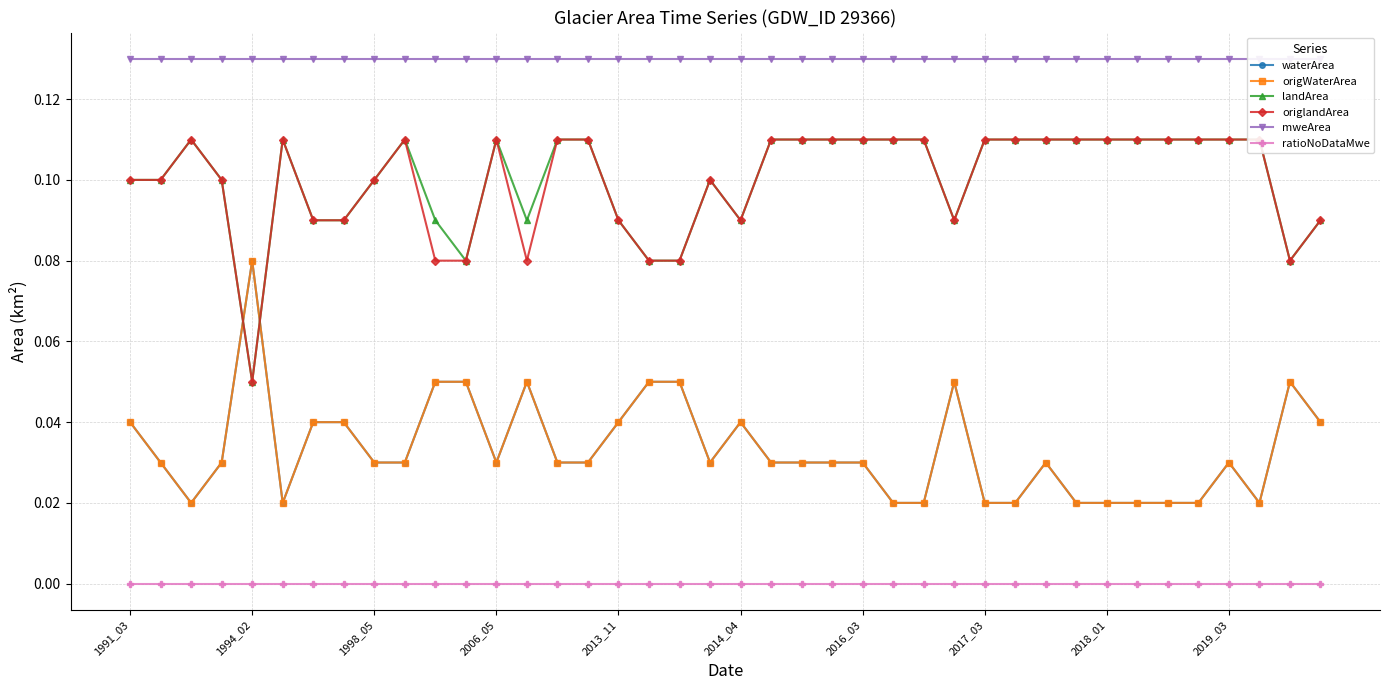

At which category is the sum across all series the highest?

1991_03